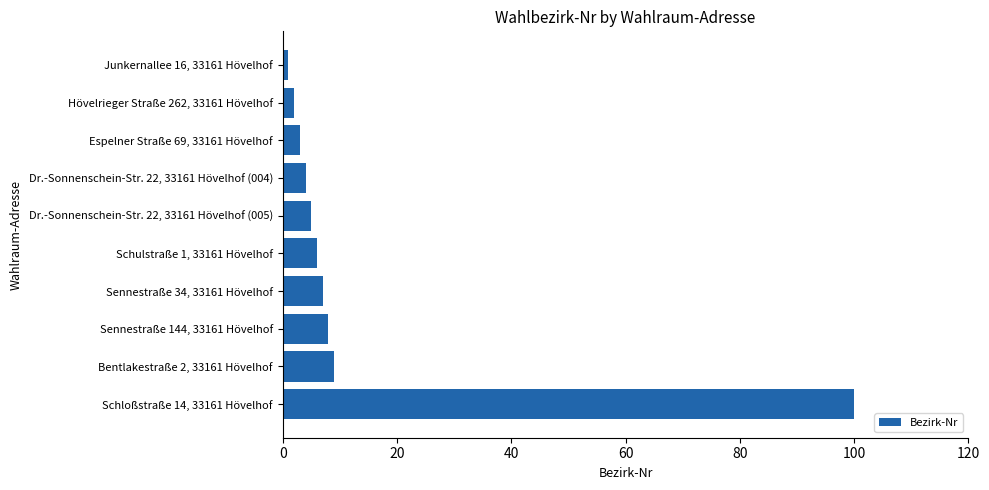

Reading top to bottom, transcribe all the data shown in this chart.

Junkernallee 16, 33161 Hövelhof=1	Hövelrieger Straße 262, 33161 Hövelhof=2	Espelner Straße 69, 33161 Hövelhof=3	Dr.-Sonnenschein-Str. 22, 33161 Hövelhof (004)=4	Dr.-Sonnenschein-Str. 22, 33161 Hövelhof (005)=5	Schulstraße 1, 33161 Hövelhof=6	Sennestraße 34, 33161 Hövelhof=7	Sennestraße 144, 33161 Hövelhof=8	Bentlakestraße 2, 33161 Hövelhof=9	Schloßstraße 14, 33161 Hövelhof=100